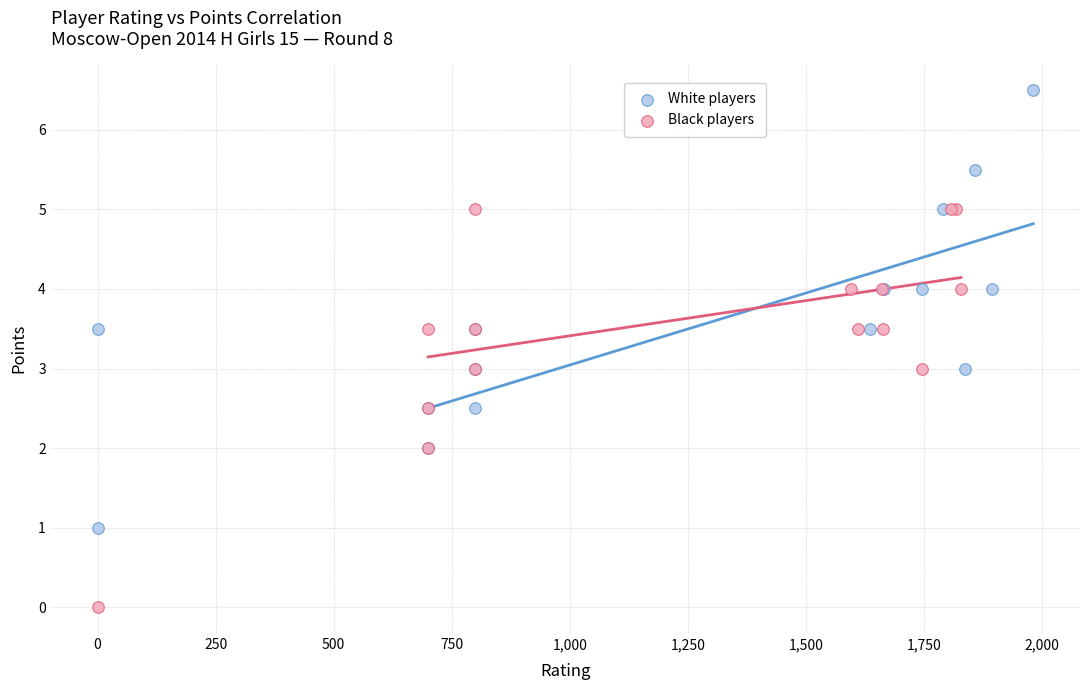

Which series contains the lowest Y value?

Black players